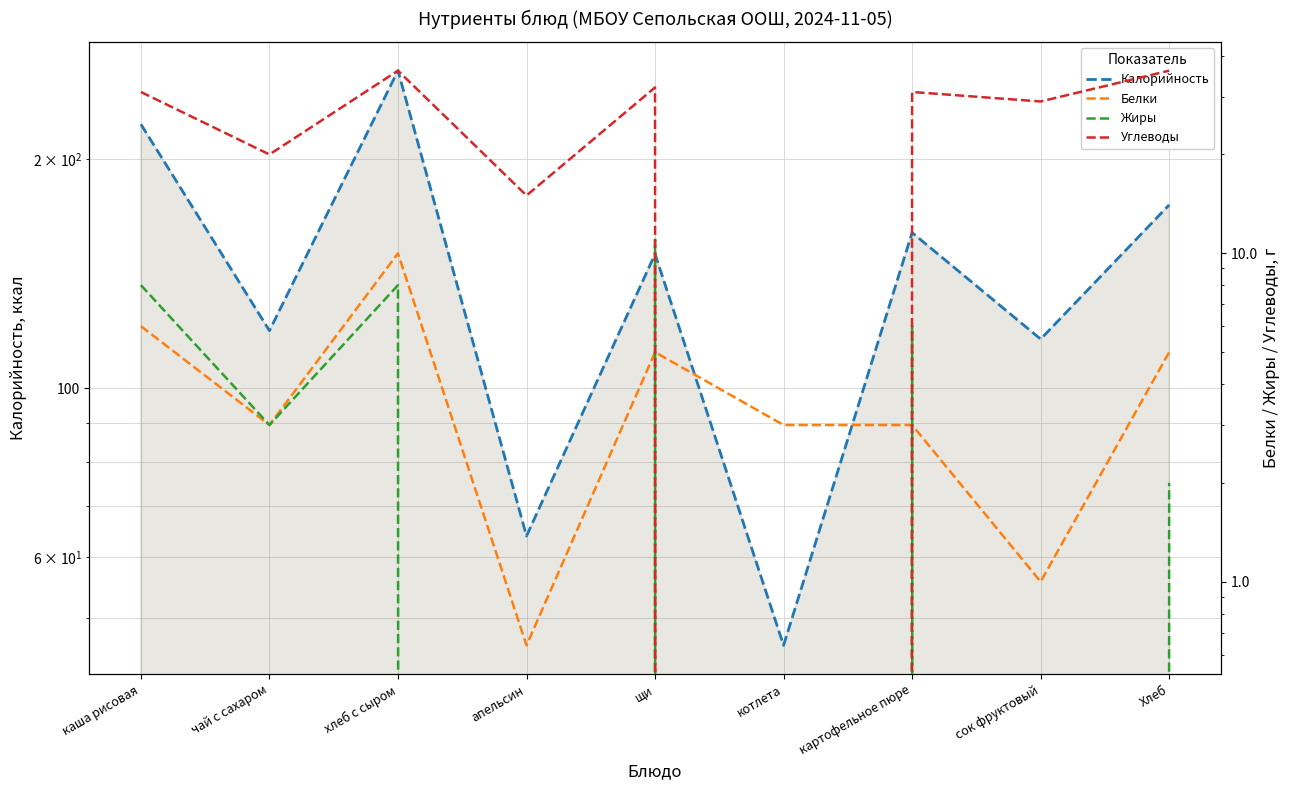

At which category is the sum across all series the highest?

хлеб с сыром